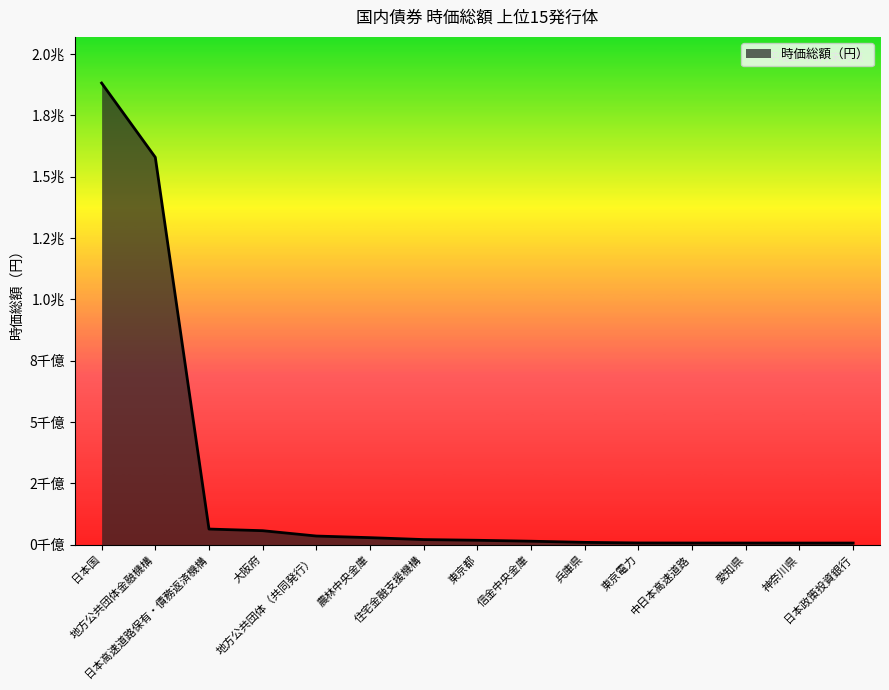

Does the chart display data point markers on the line(s)?

No